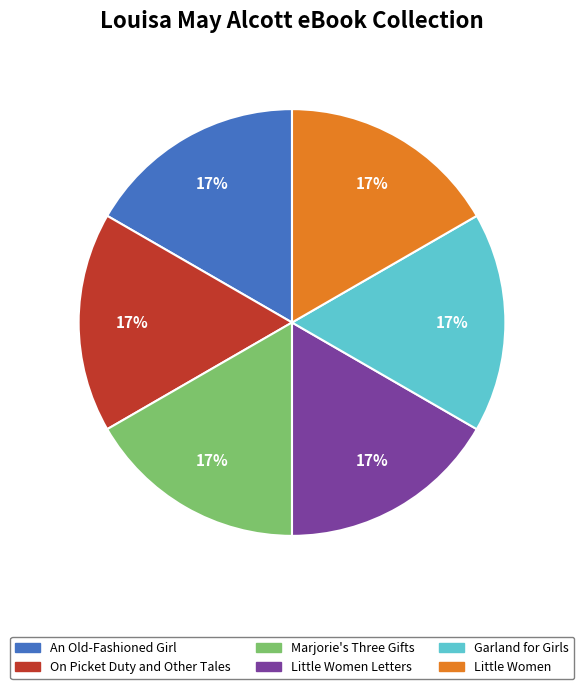

How many segments does this pie chart have?

6